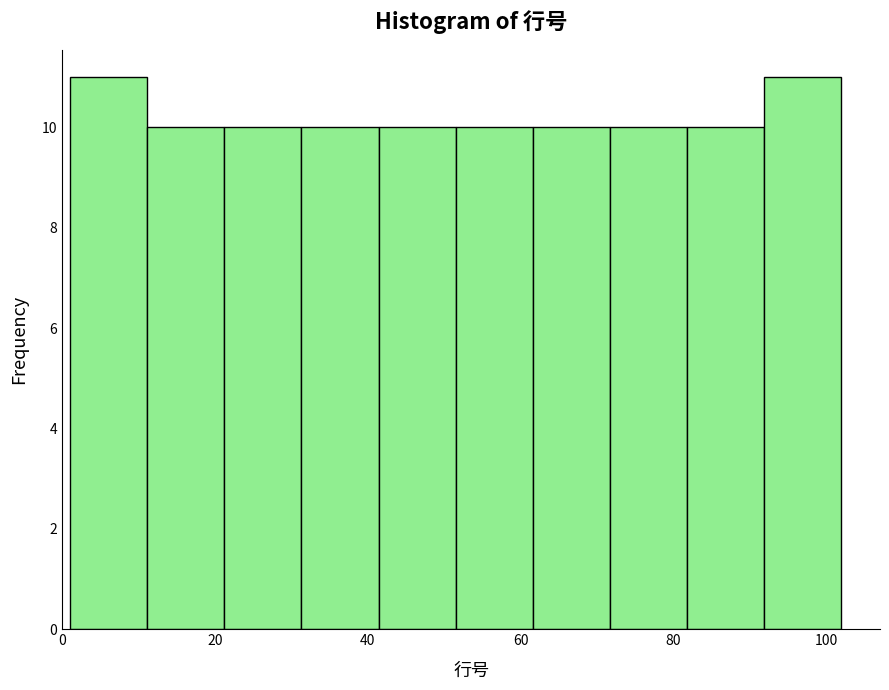

Reading left to right, transcribe this chart: for each bar, give the range it covers on the x-axis and its height. Neither the bar edges nor the heights are printed on the chart, so give them approximately, as read against the axes.

2 to 12: 11
12 to 22: 10
22 to 32: 10
32 to 42: 10
42 to 52: 10
52 to 62: 10
62 to 72: 10
72 to 82: 10
82 to 92: 10
92 to 102: 11